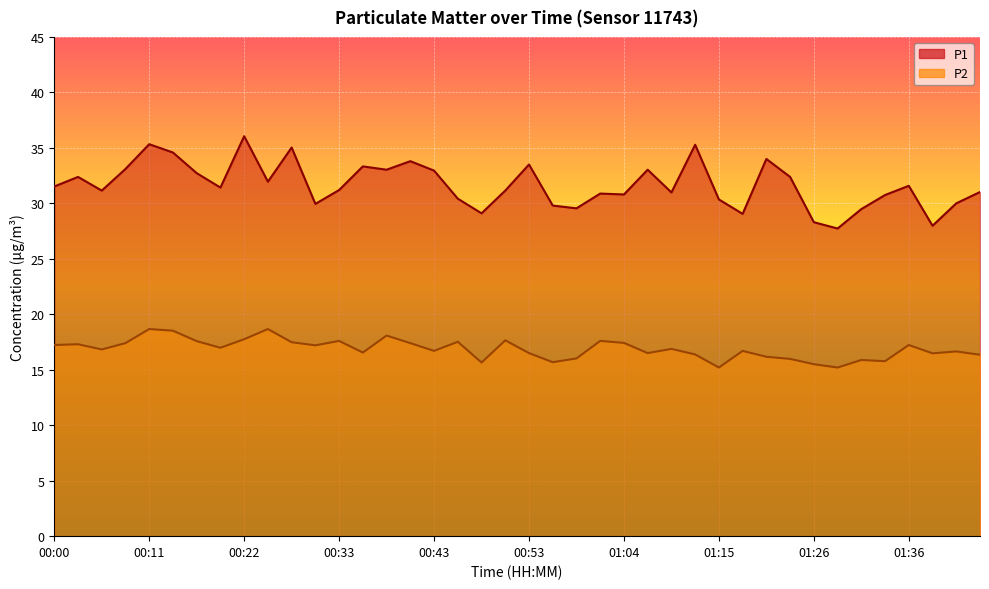

How many values in the P1 series are below 31?

16